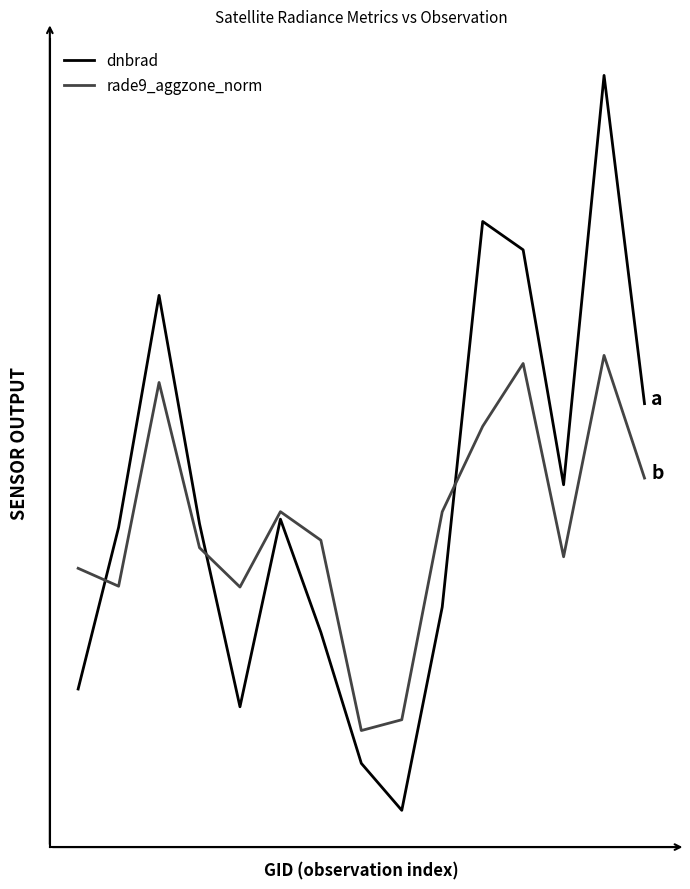

Does the chart have visible grid lines?

No